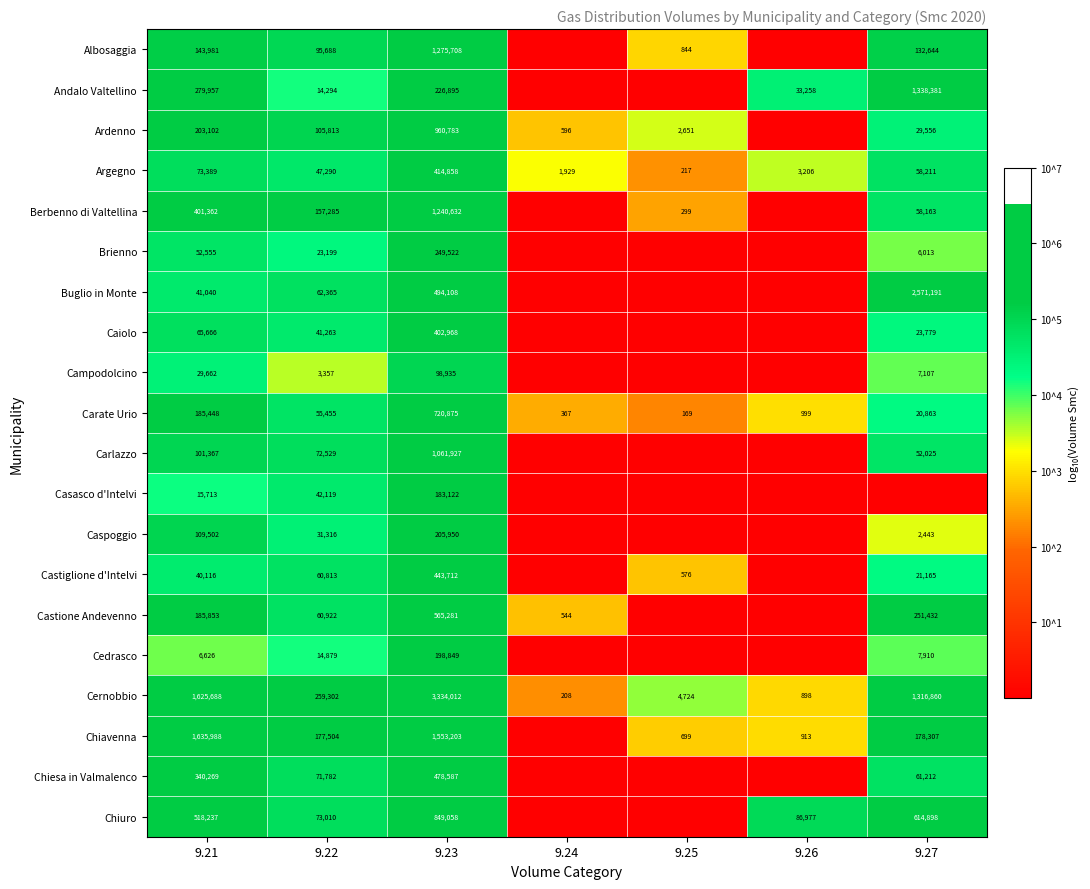

True or false: Cedrasco has a value of 0.8 at 9.27.

False